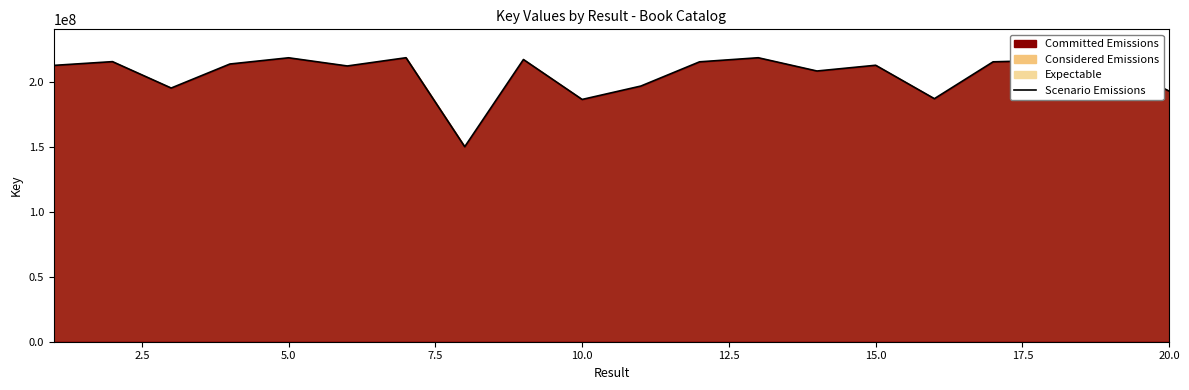

What is the value of the 15th point from the left?

212555931